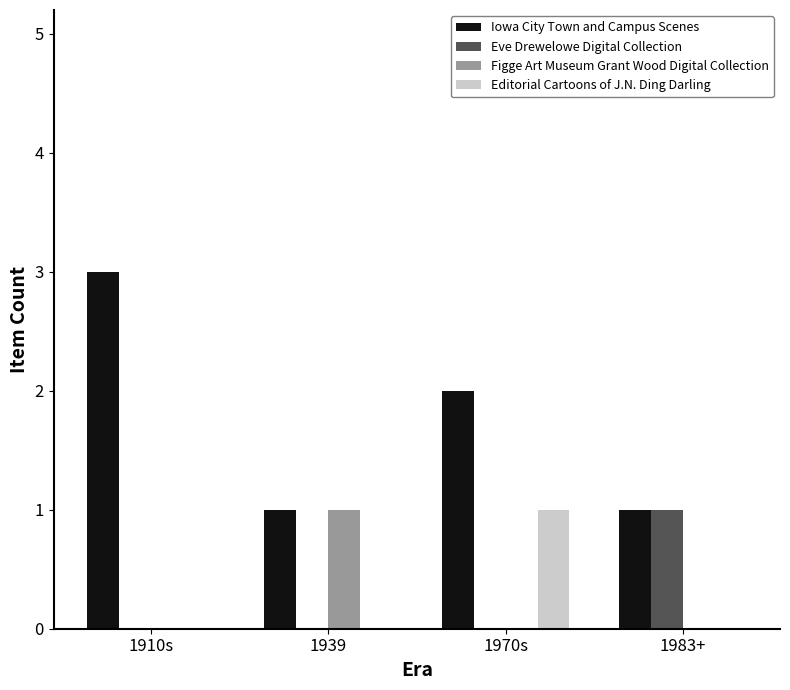

What is the maximum value for Iowa City Town and Campus Scenes?

3